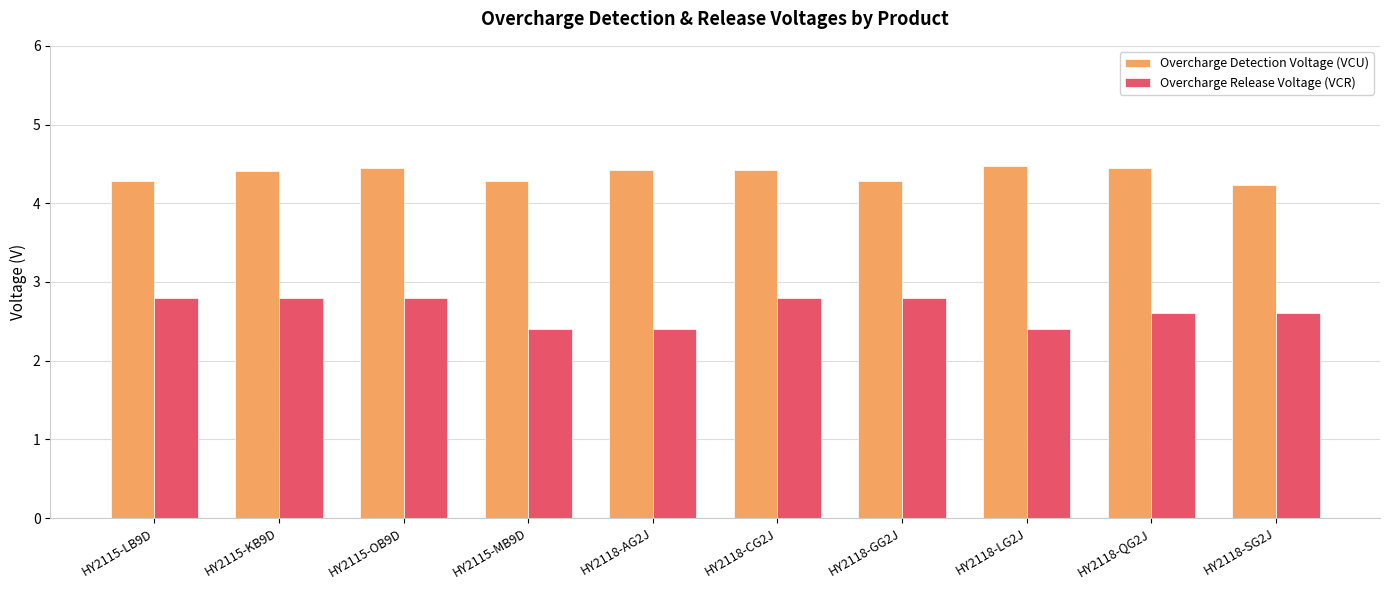

Is the value of Overcharge Detection Voltage (VCU) at HY2118-CG2J greater than the value of Overcharge Release Voltage (VCR) at HY2118-CG2J?

Yes